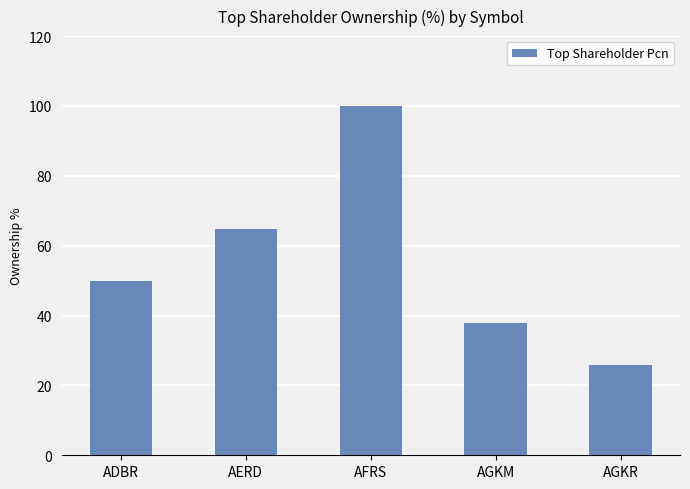

True or false: the data shows 15.9 at AERD.

False